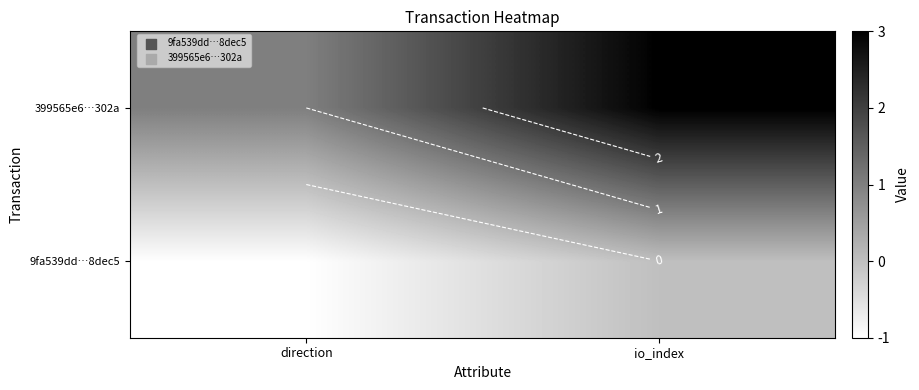

What is the difference between the maximum and minimum values in the 9fa539dd…8dec5 series?

1